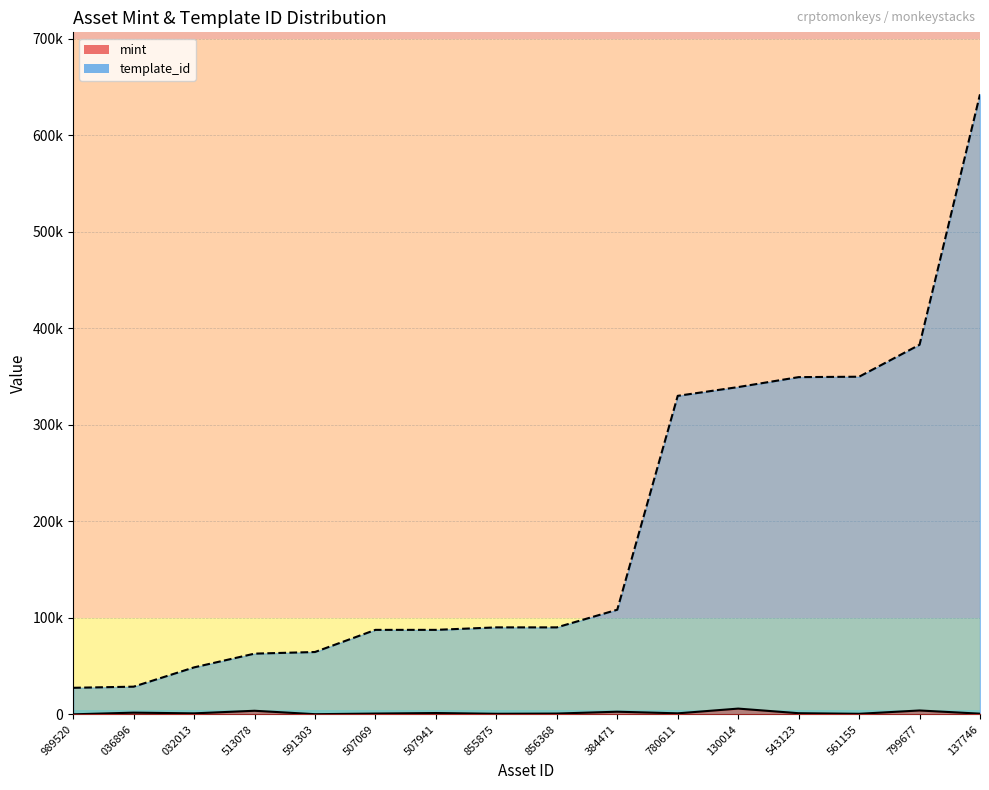

What is the sum of the mint values at 561155 and 989520?

703